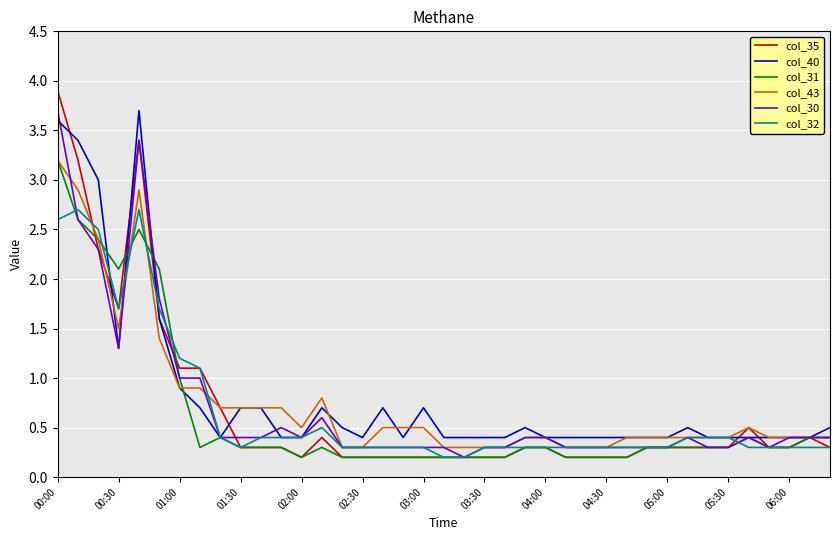

What is the highest value of the col_43 series?

3.2